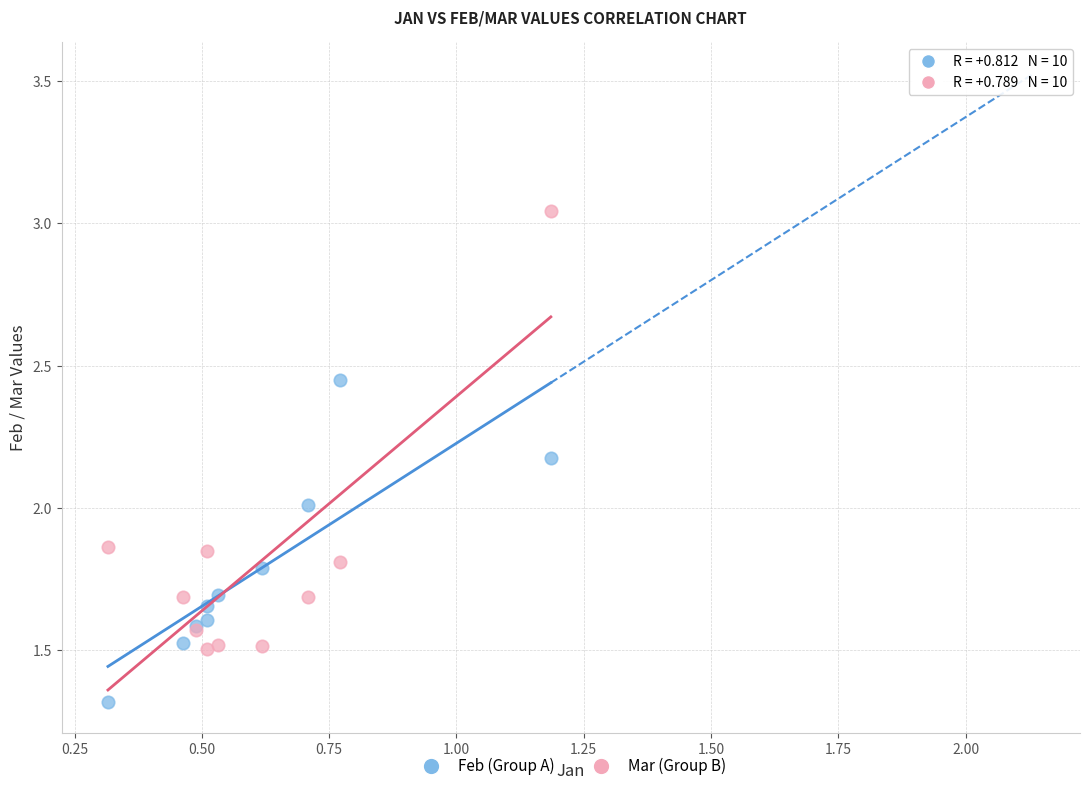

In the Feb (Group A) series, what Y value is closest to 1?

1.3